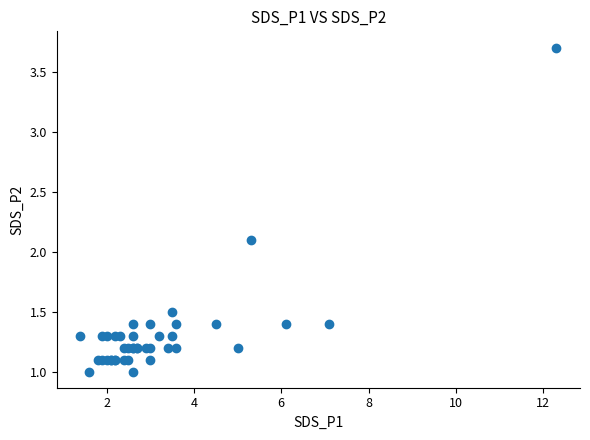

What Y value in the scatter plot is closest to 2?

2.1